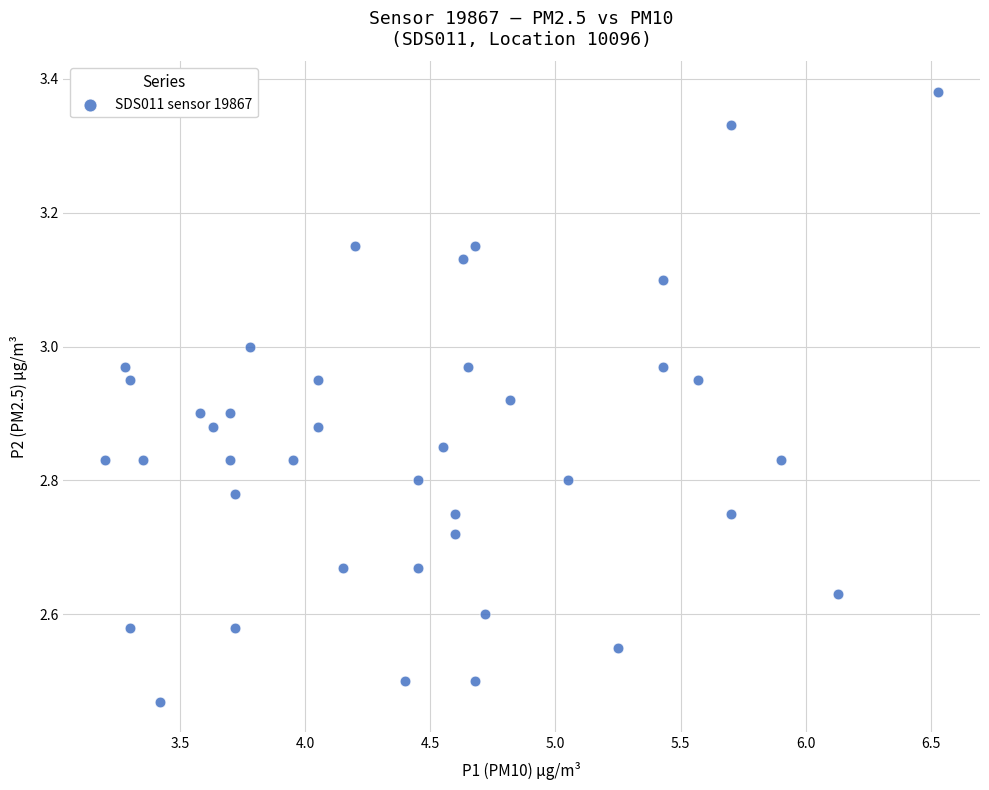

What is the range of Y values (max minus min)?

0.9